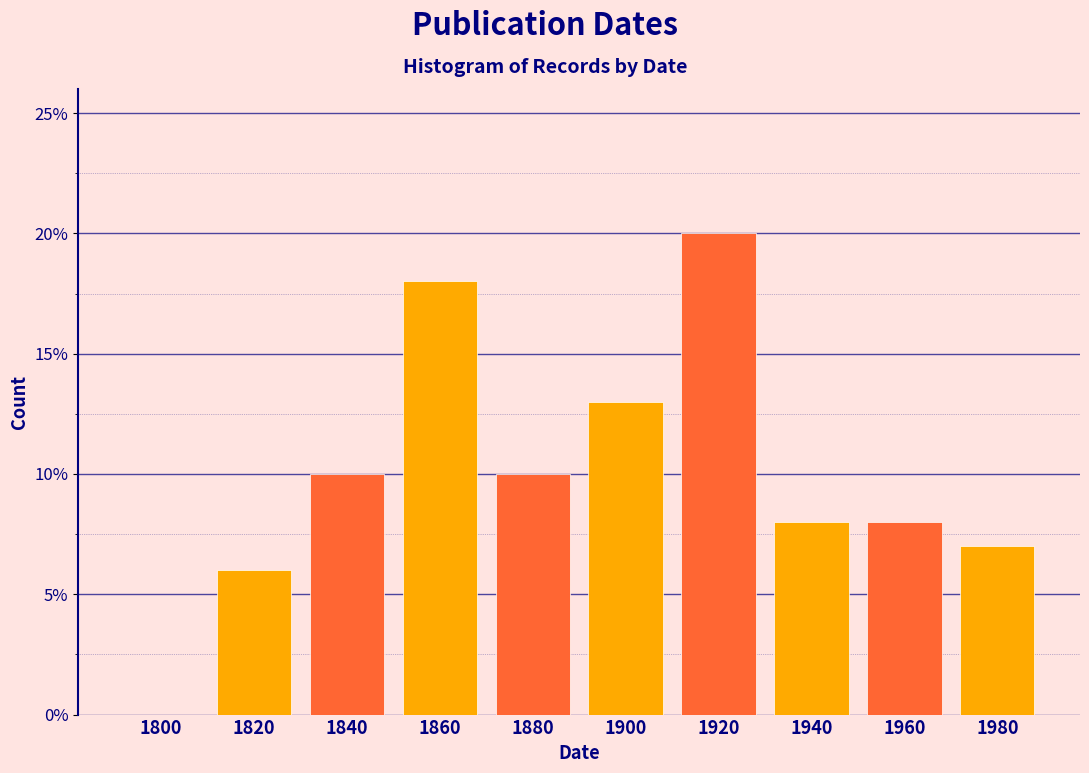

Reading left to right, list all the values displayed in this chart.

1800=0.0	1820=6.0	1840=10.0	1860=18.0	1880=10.0	1900=13.0	1920=20.0	1940=8.0	1960=8.0	1980=7.0